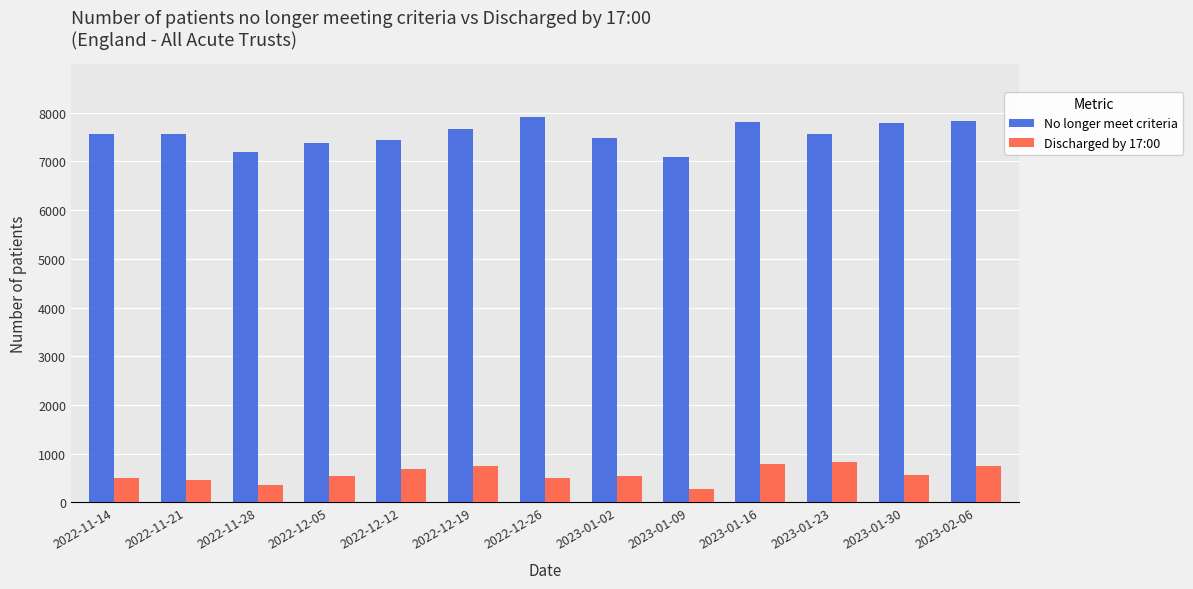

How many bars are there in total?

26